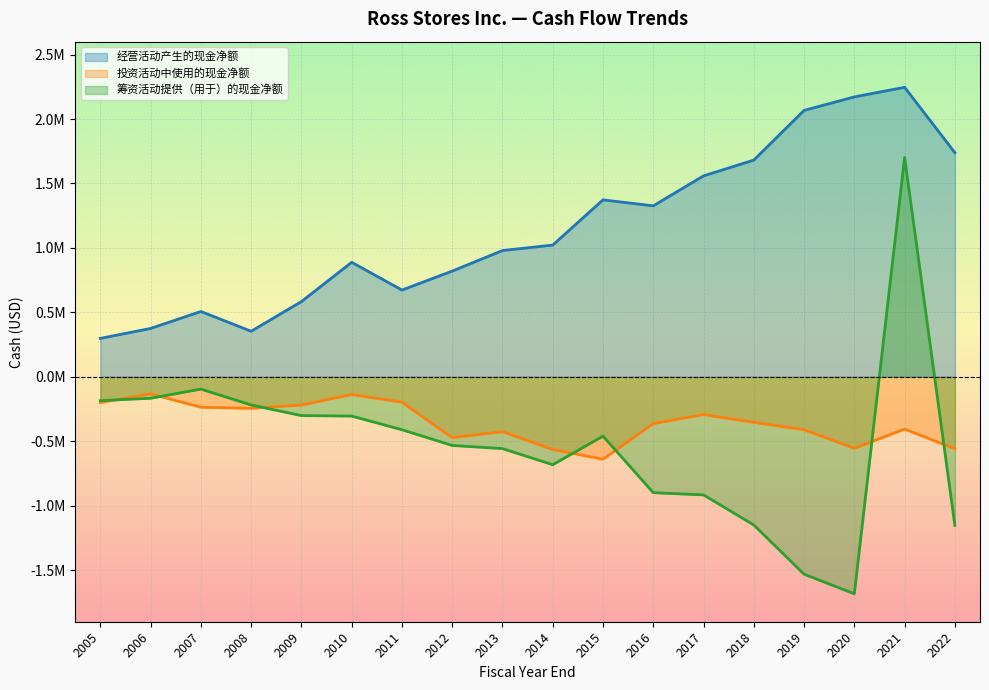

Which has a higher value, 2010 or 2008?

2010